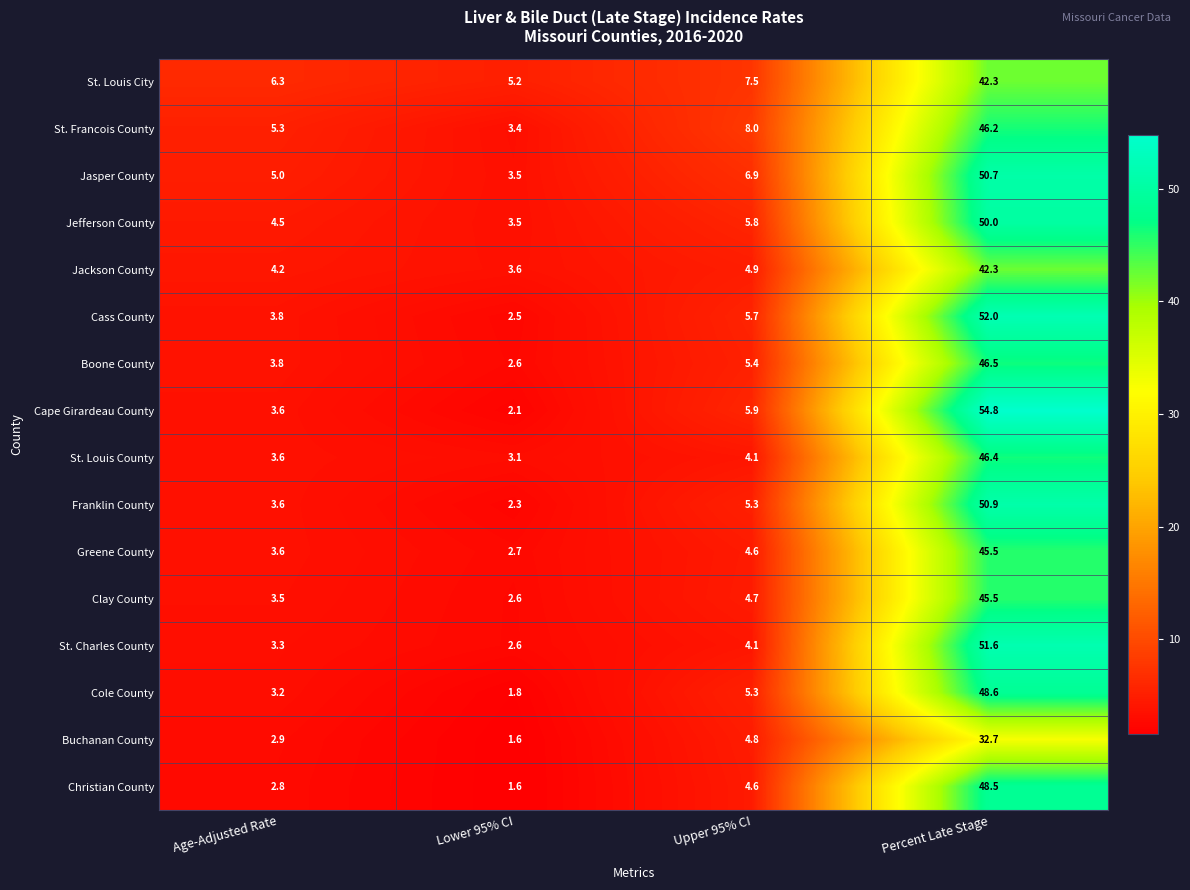

What is the difference between the Jasper County values at Upper 95% CI and Lower 95% CI?

3.4